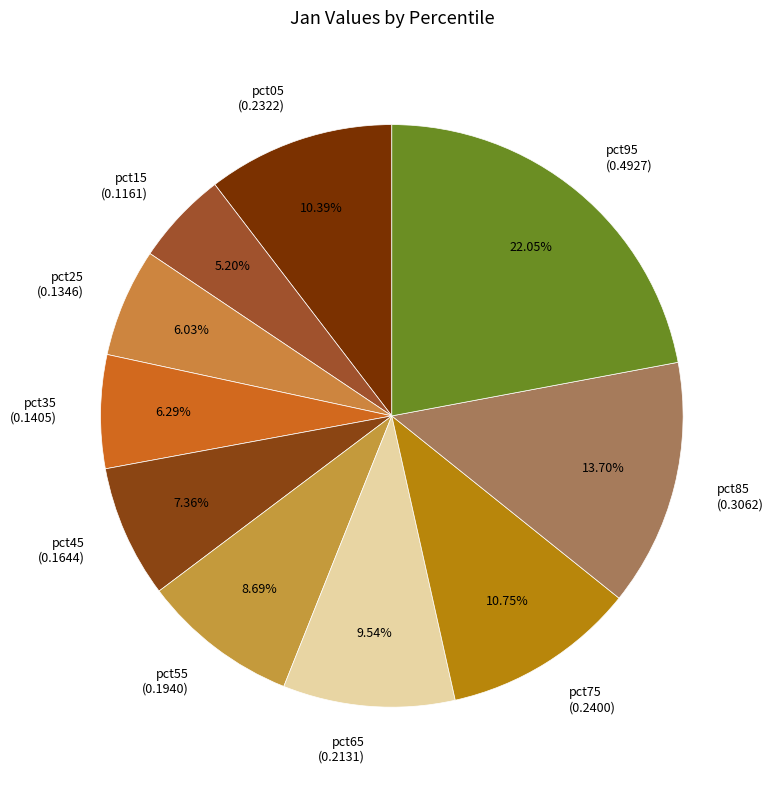

To the nearest percent, what percentage of the pie is pct85?

14%